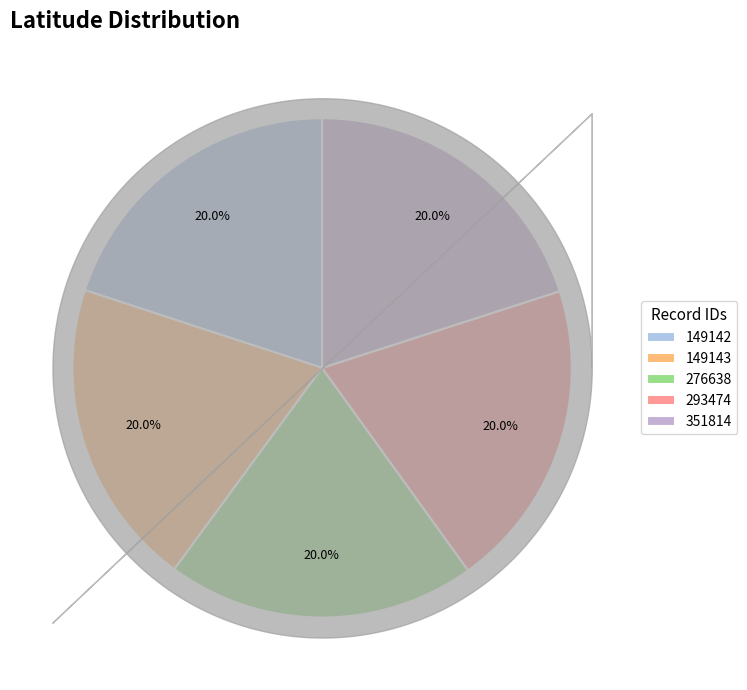

What percentage is NOT represented by 149142?

80.0%